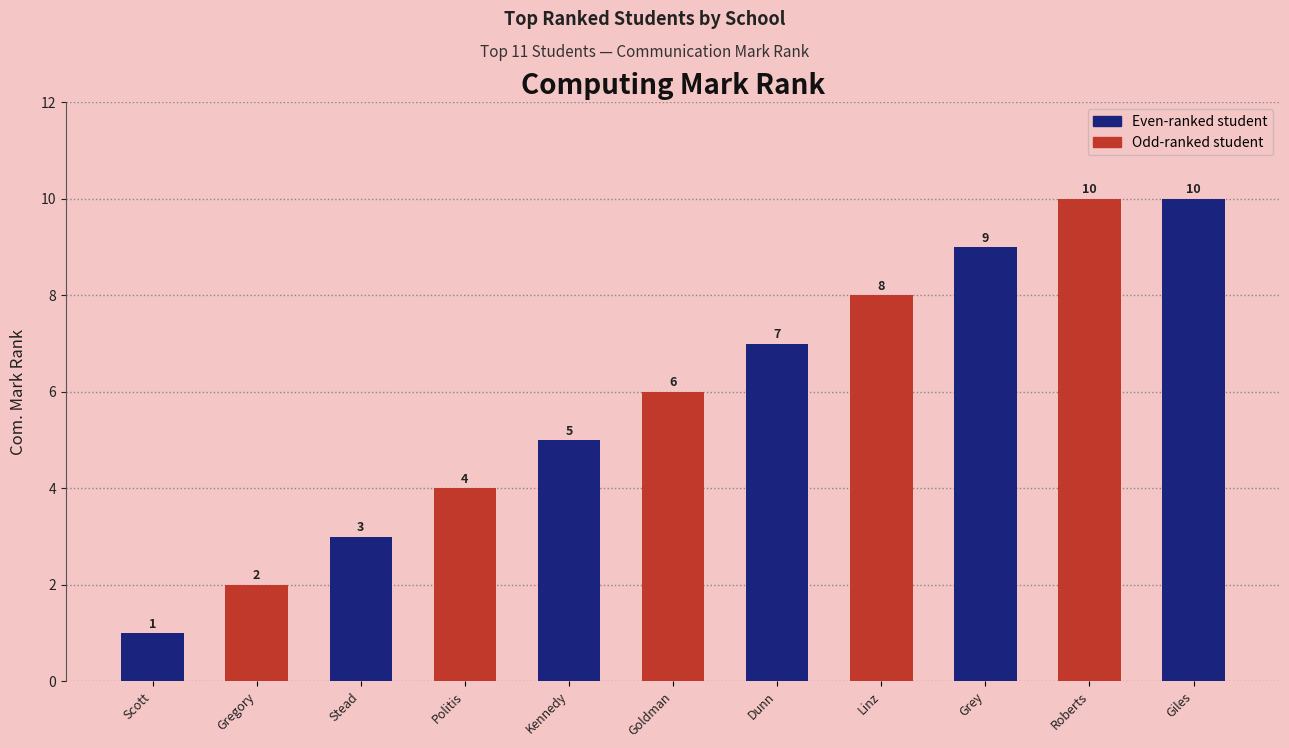

Count the number of data series in this chart.

1